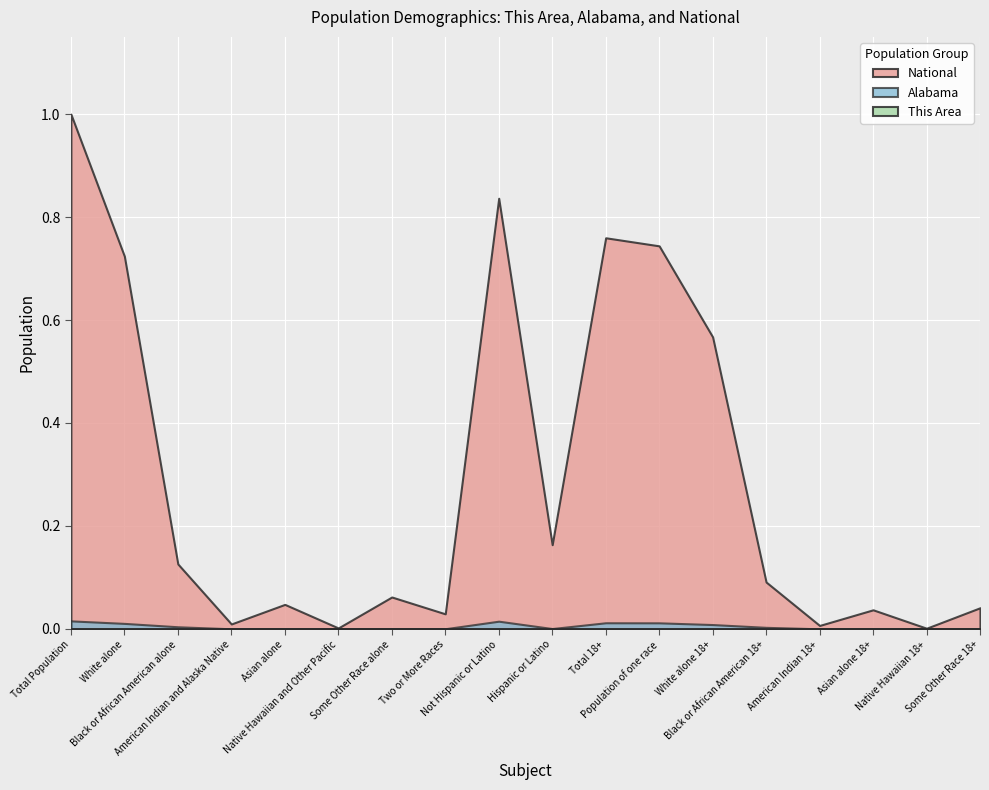

Does the chart display data point markers on the line(s)?

No